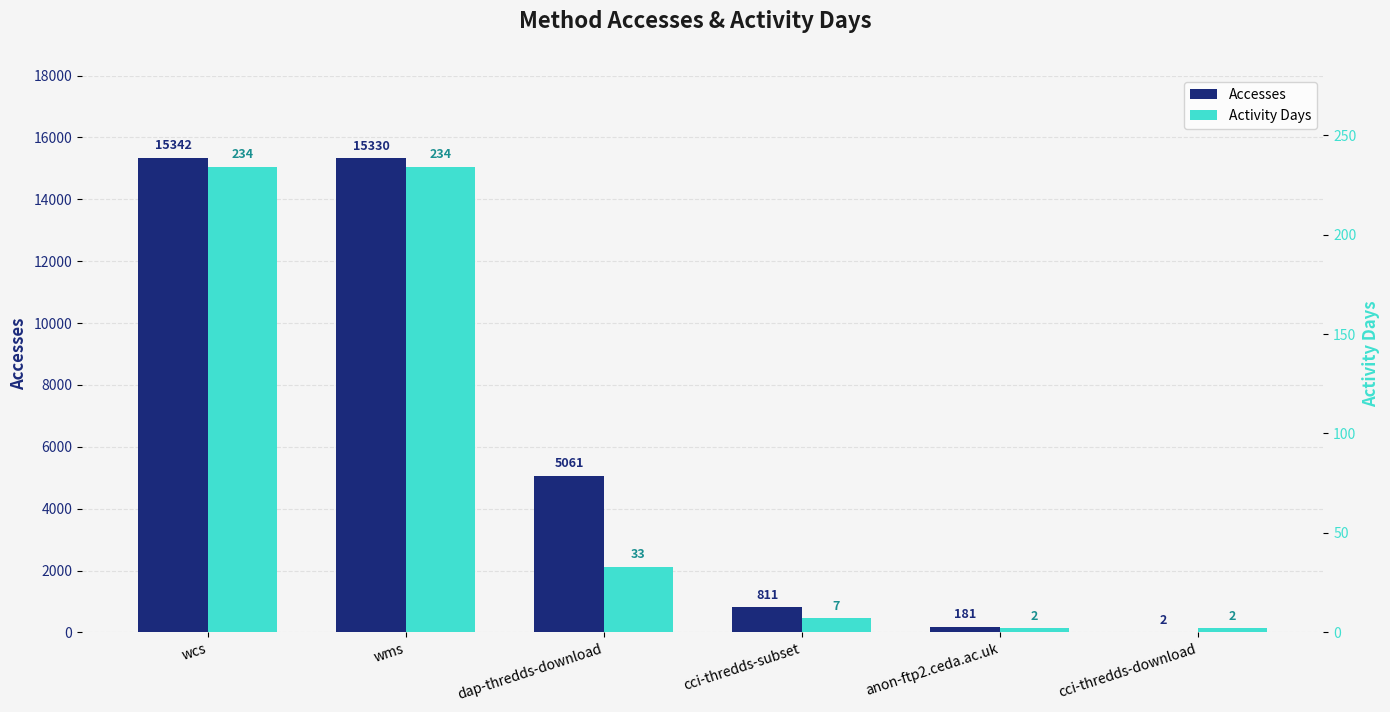

At which category is the sum across all series the highest?

wcs